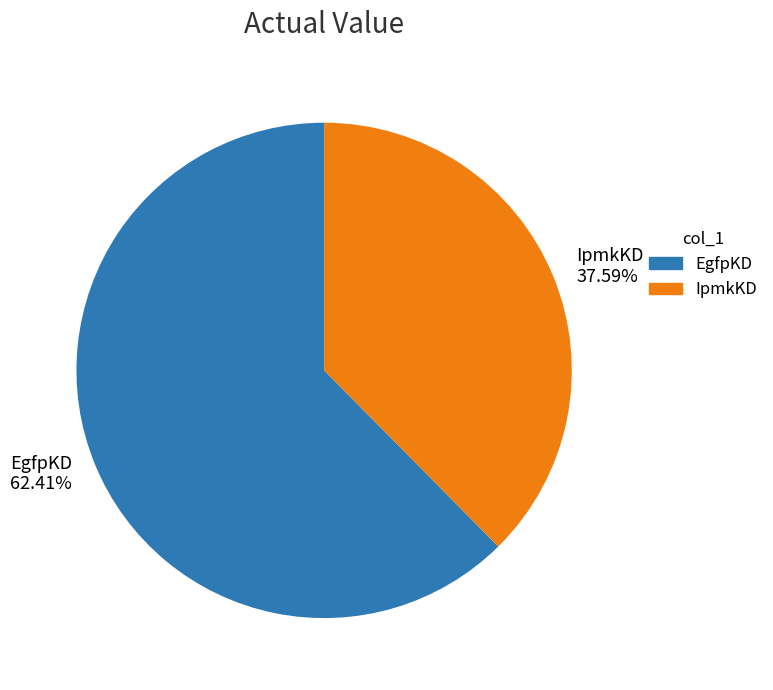

True or false: EgfpKD accounts for 56% of the total.

False